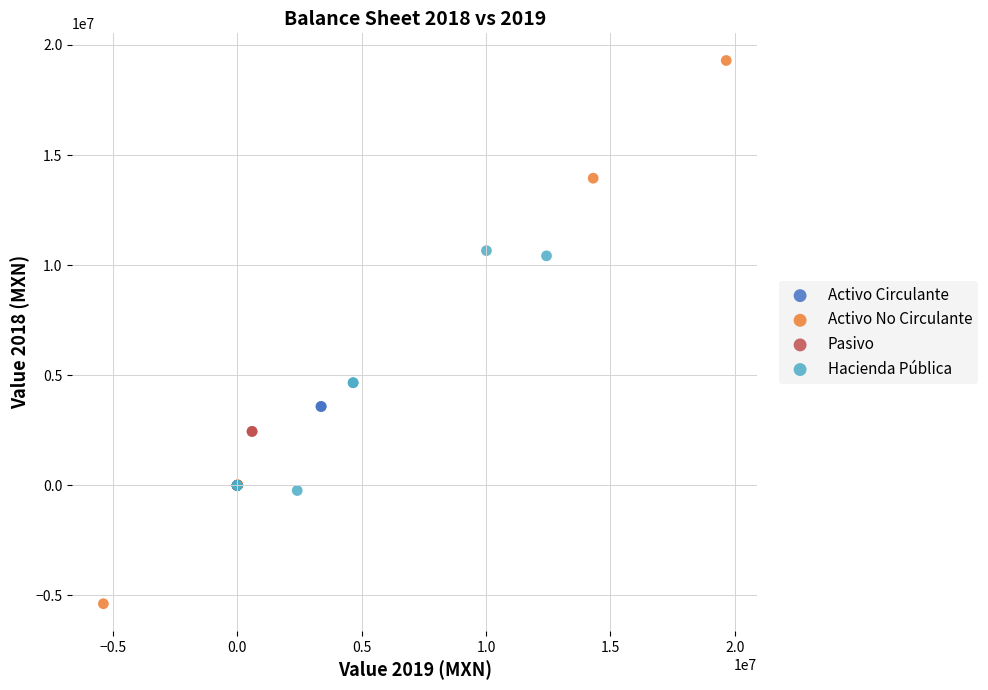

Which series has the largest Y range (max minus min)?

Activo No Circulante